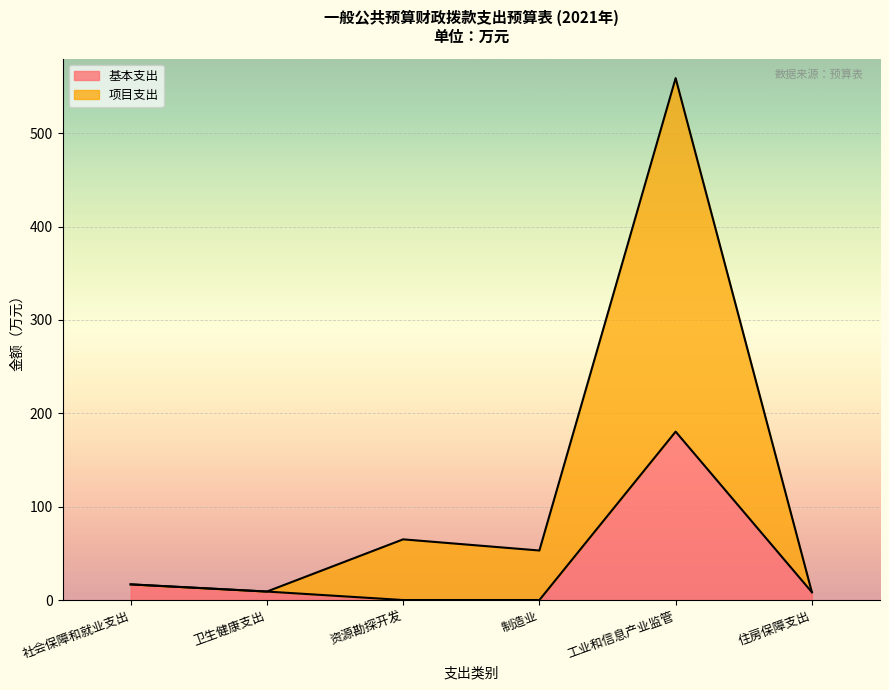

What are all the series names shown in the legend?

基本支出, 项目支出